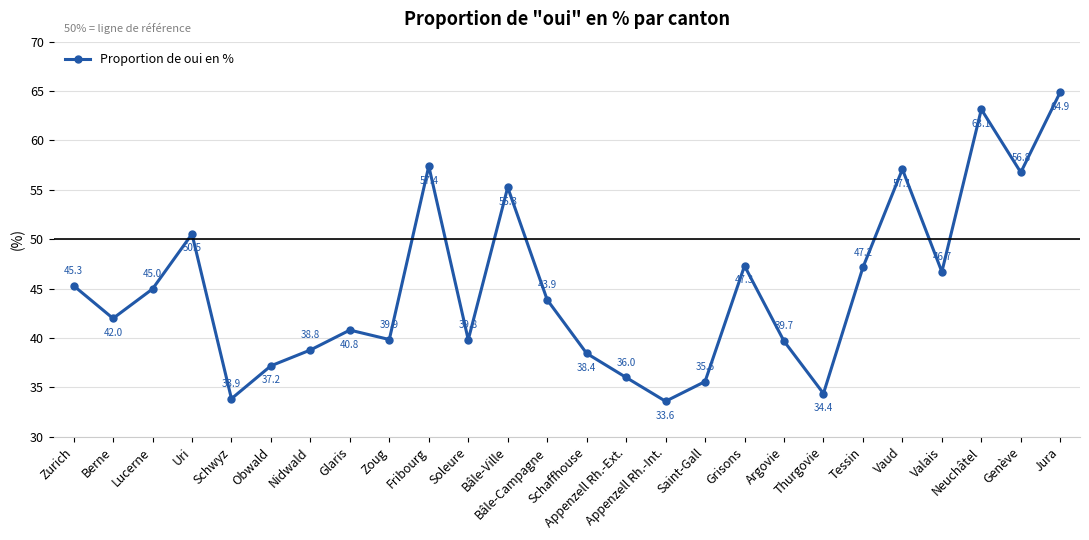

How many lines are shown in the chart?

1